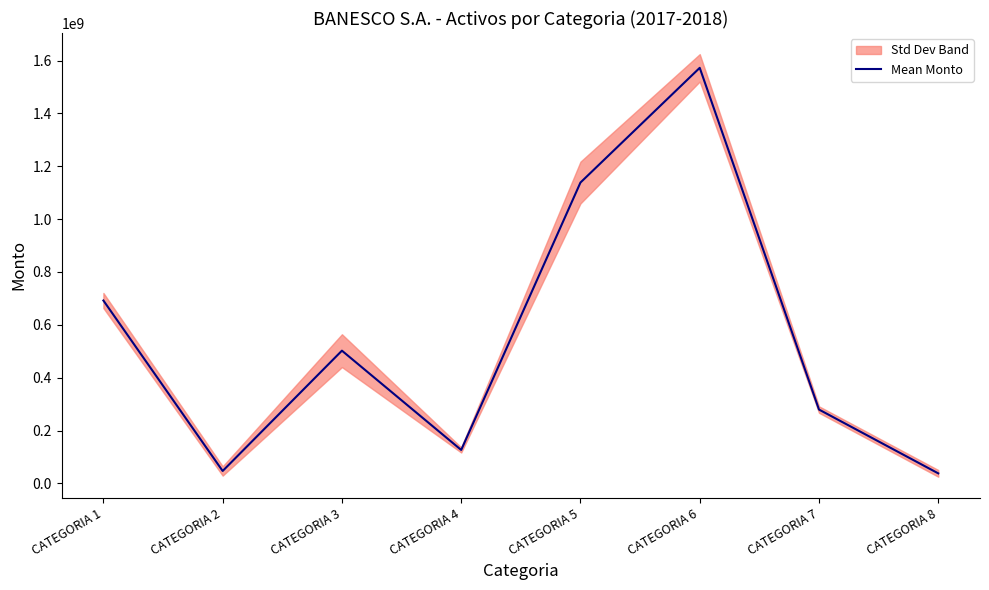

Which label corresponds to the smallest value in the chart?

CATEGORIA 8